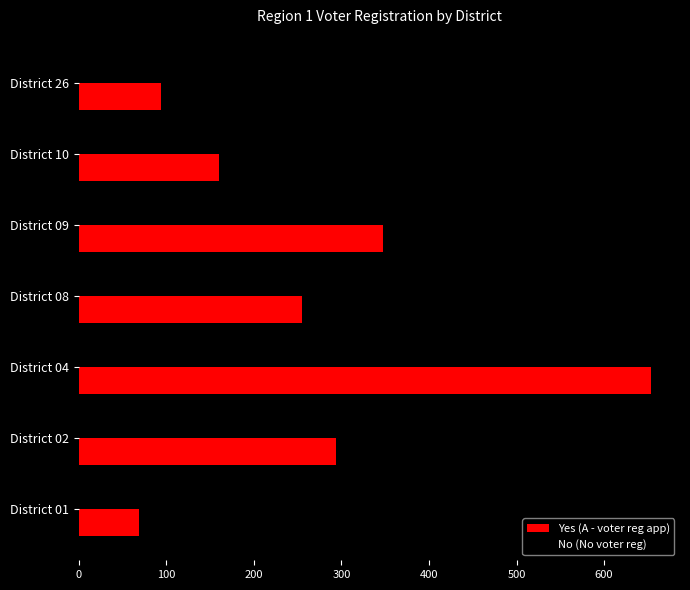

What is the maximum value for Yes (A - voter reg app)?

654